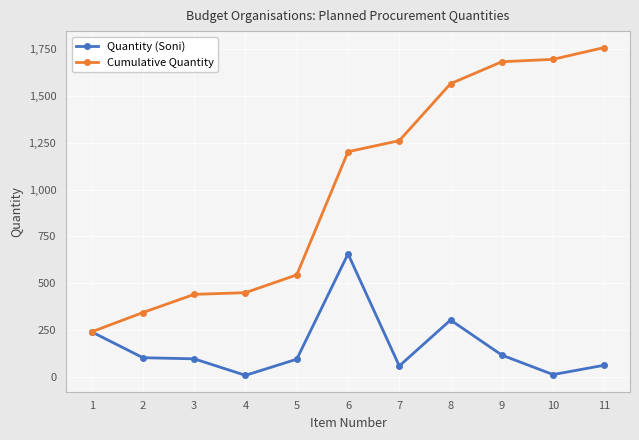

Rank the series at 9 from lowest to highest value.

Quantity (Soni), Cumulative Quantity